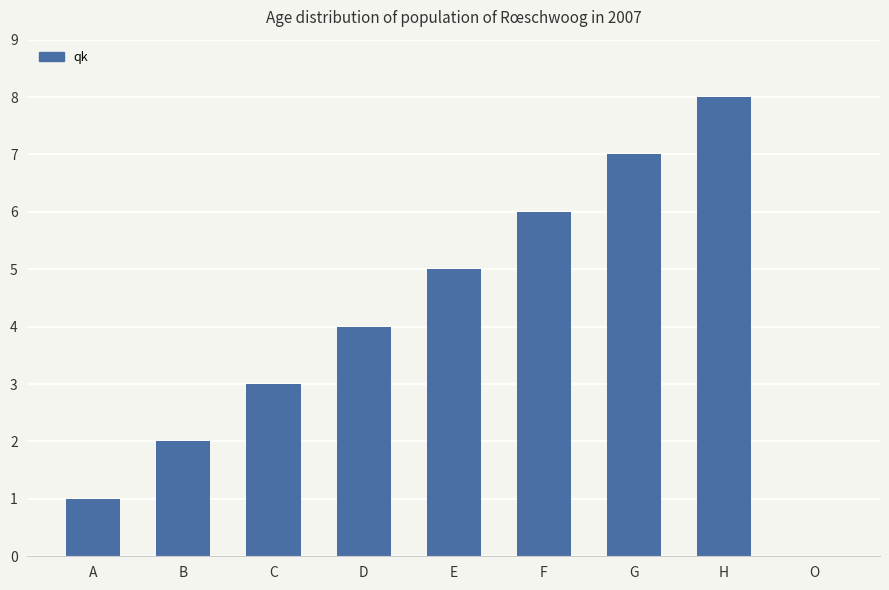

Count the number of data series in this chart.

1